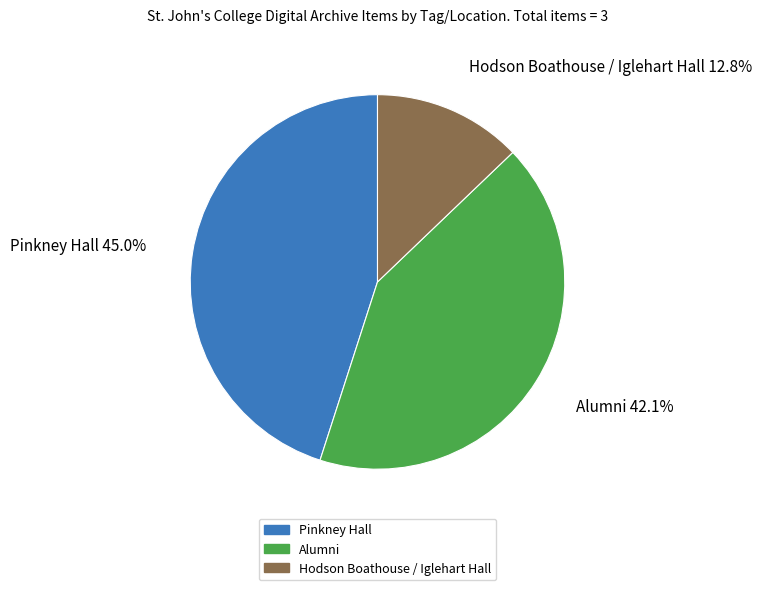

How many slices are in this pie chart?

3